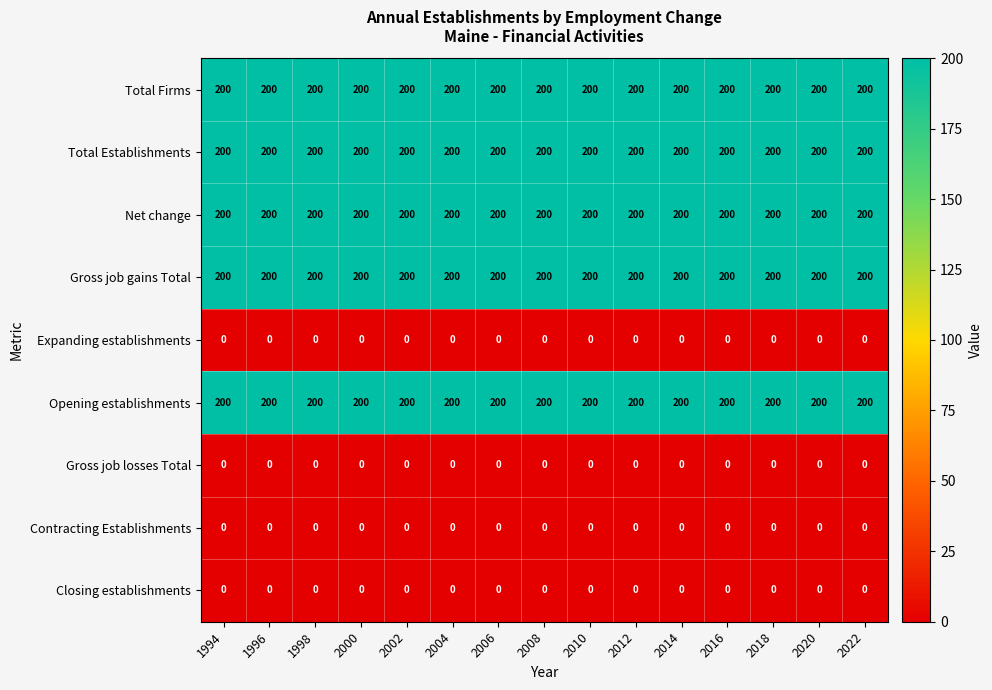

Read the Opening establishments value at 2006.

200